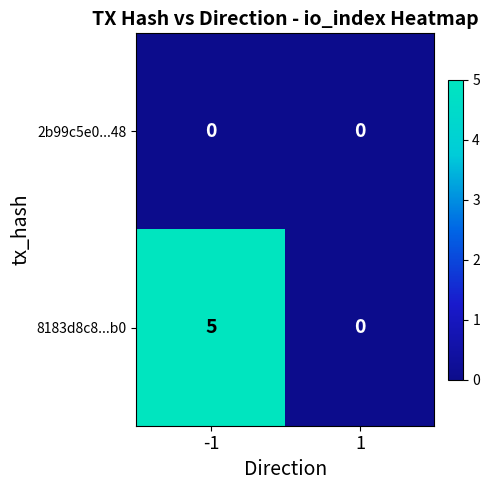

Rank the series by their maximum value, from lowest to highest.

2b99c5e0...48, 8183d8c8...b0